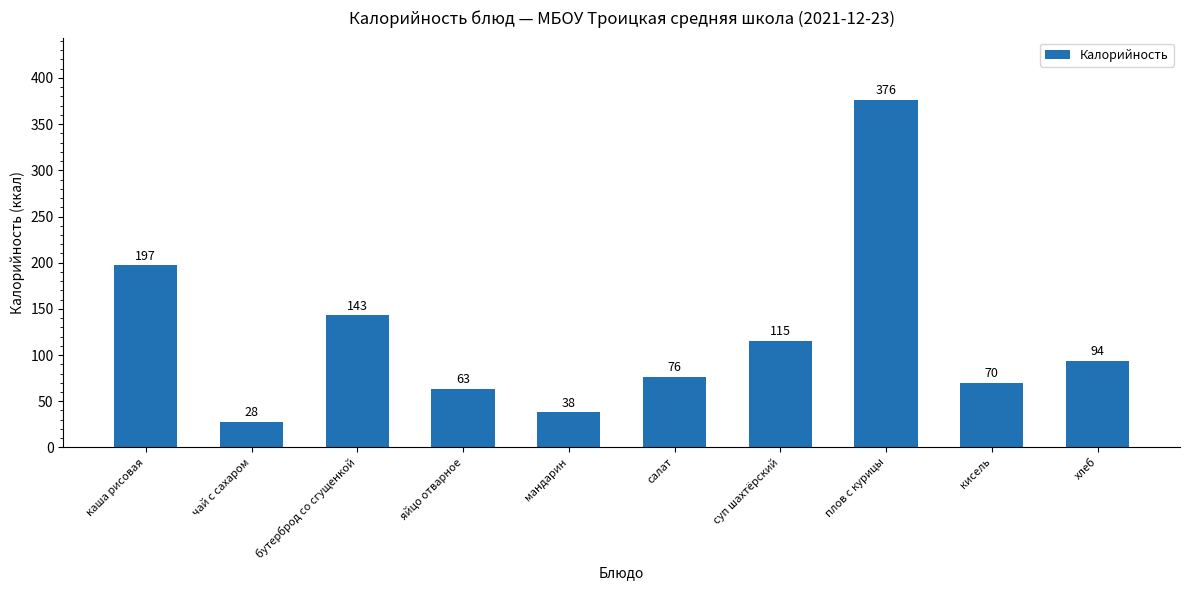

Are the bars grouped side by side (vs. stacked)?

No